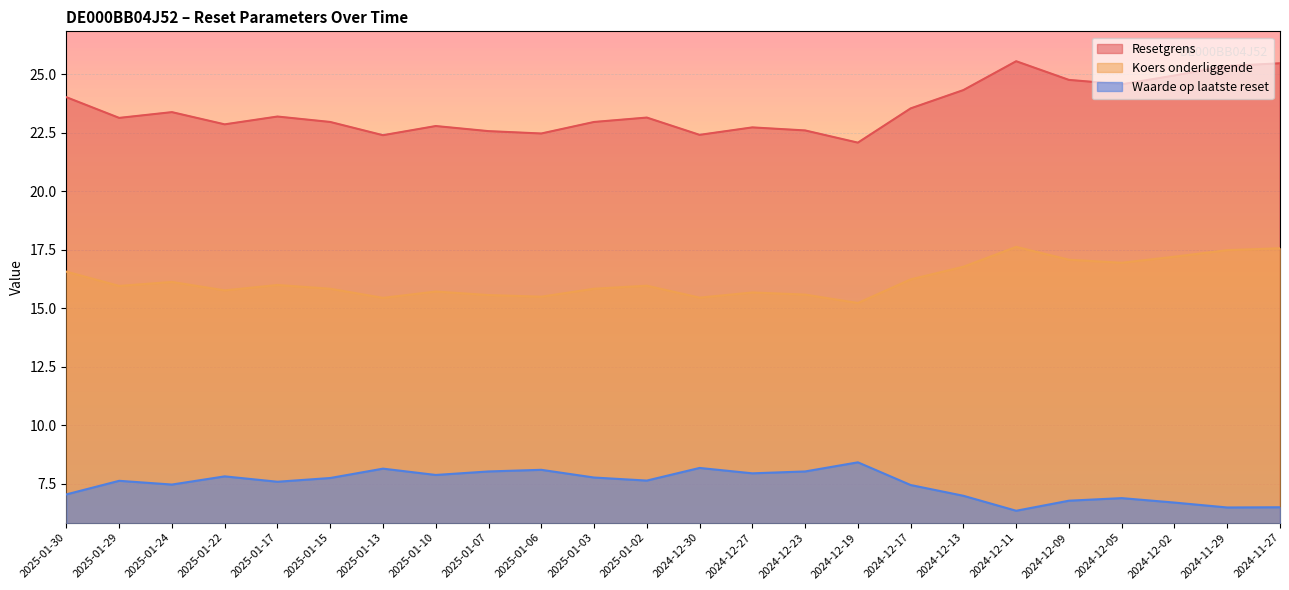

What is the total value across all series at 2025-01-22?

46.5